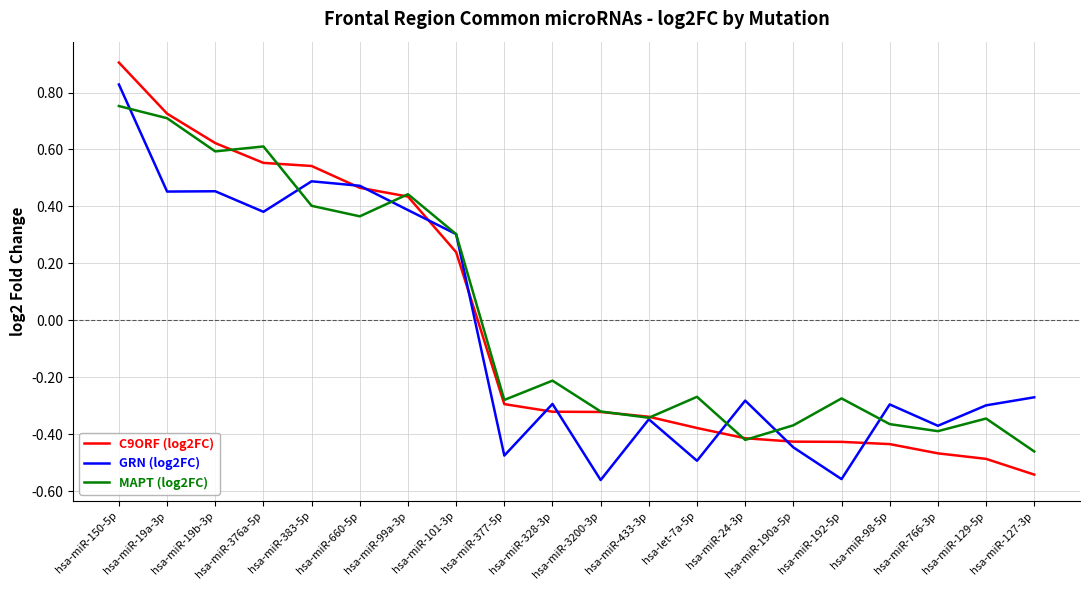

In GRN (log2FC), how many points are lower than both neighbors (excluding endpoints)?

7